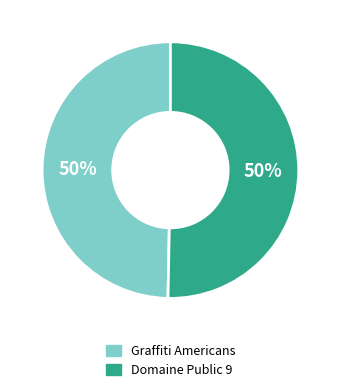

To the nearest percent, what is the combined percentage of Domaine Public 9 and Graffiti Americans?

100%